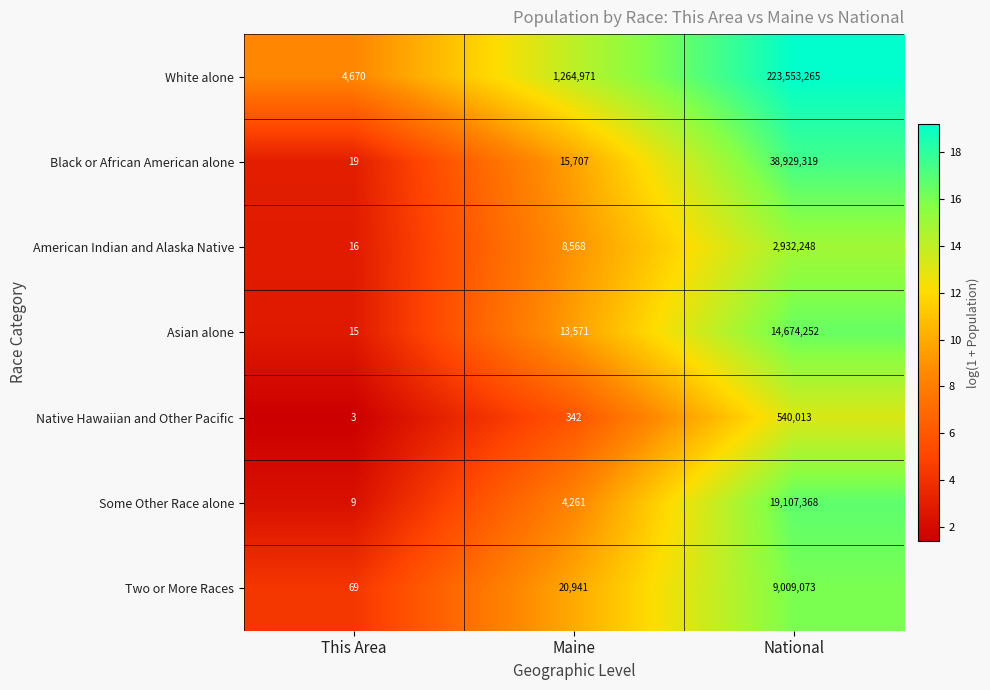

Which label corresponds to the smallest value in the chart?

This Area